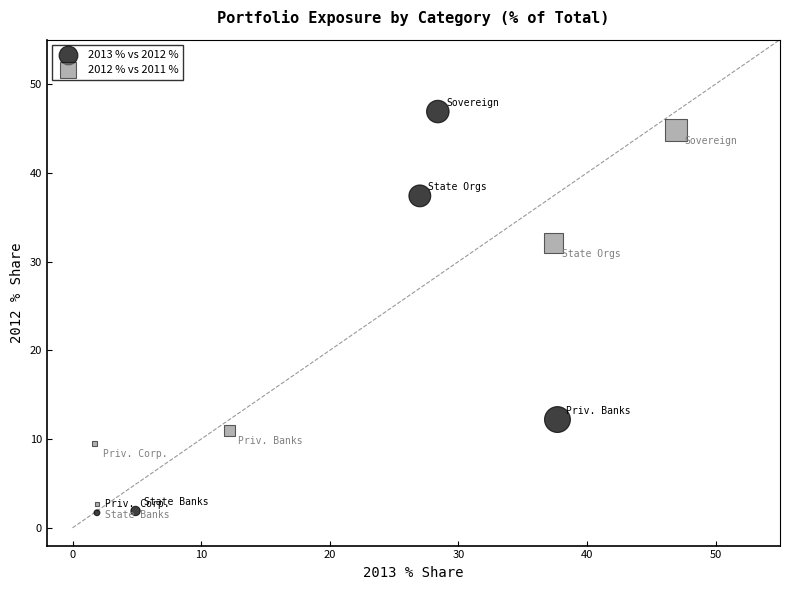

Which series has the widest spread of Y values?

2013 % vs 2012 %